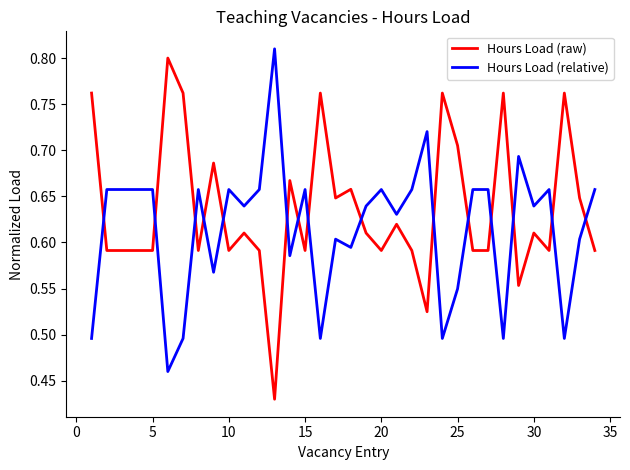

How many lines are shown in the chart?

2